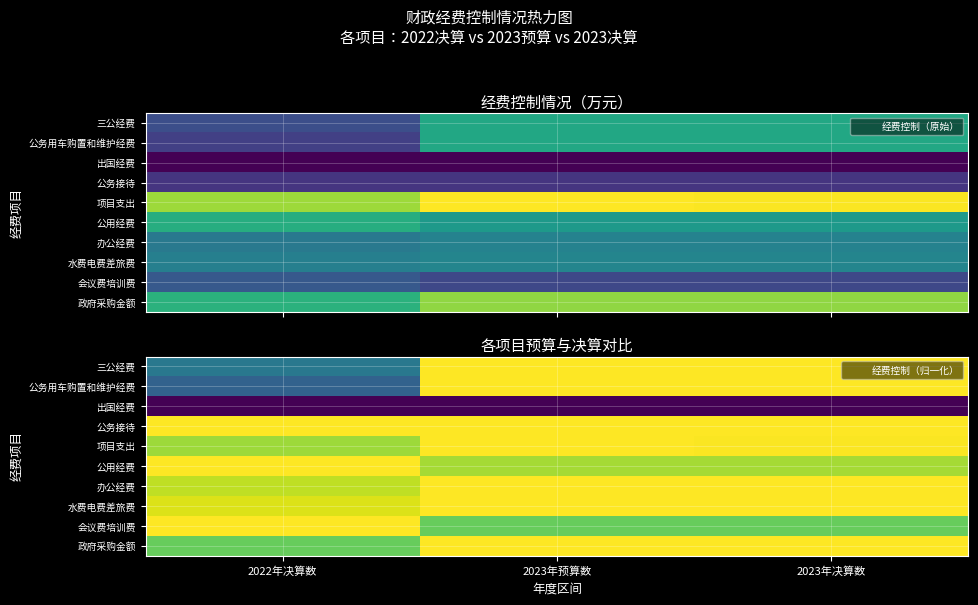

At which label does 会议费培训费 reach its peak?

2022年决算数